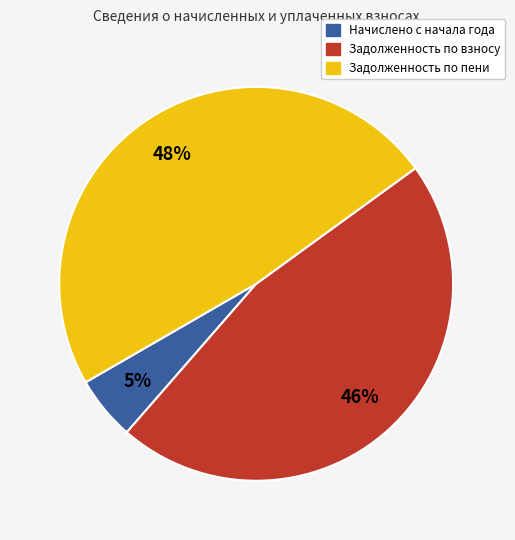

How many slices are in this pie chart?

3